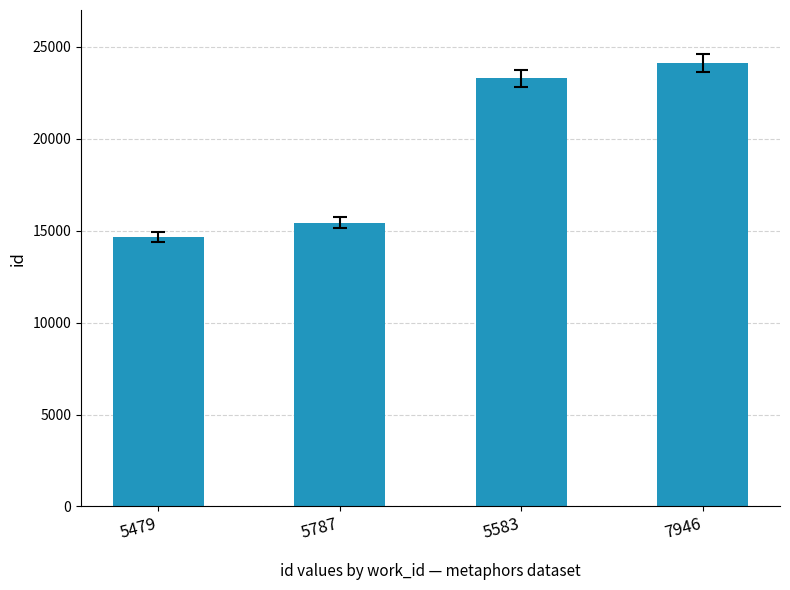

What is the change in value from 5479 to 5583?

+8625